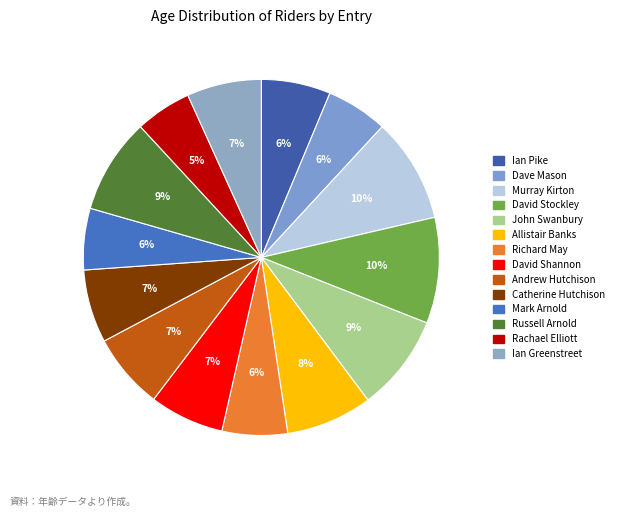

How many slices are in this pie chart?

14